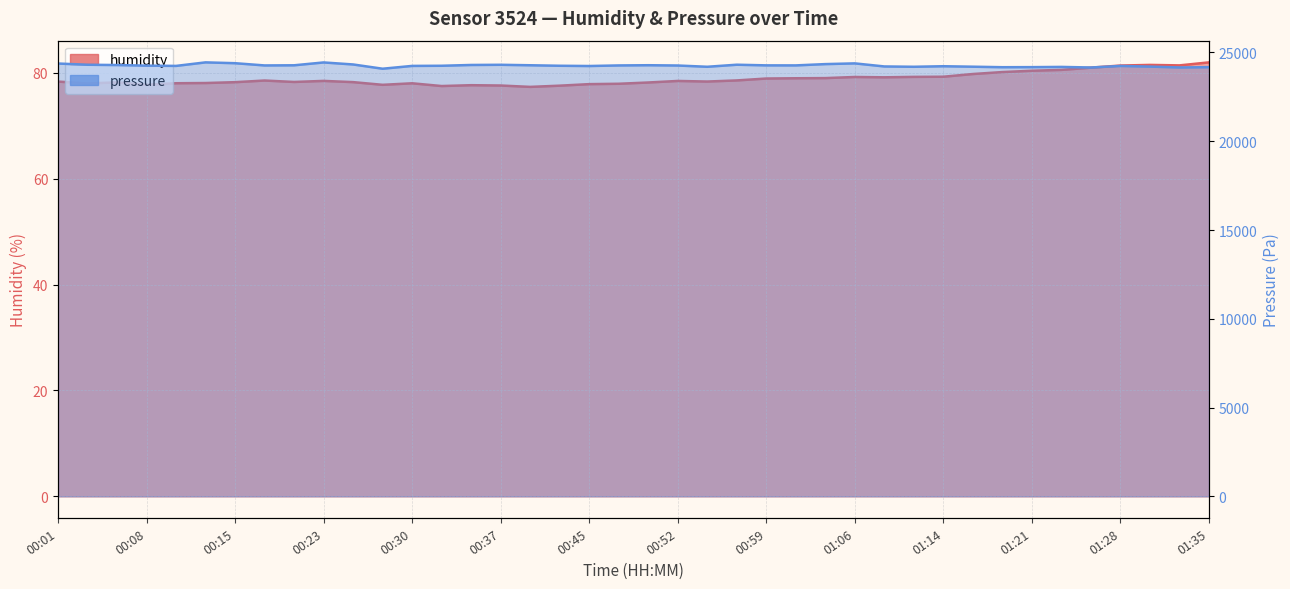

What is the label of the 16th point from the right?

00:59